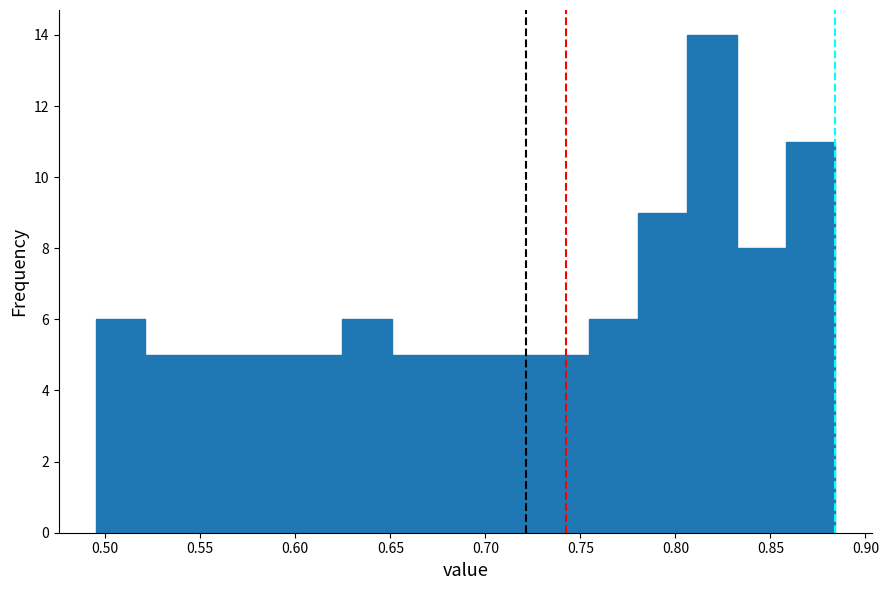

Reading left to right, list every bar in this chart as the range it spans on the x-axis followed by its height. Neither the bar edges nor the heights are printed on the chart, so give them approximately, as read against the axes.

0.495 to 0.520: 6
0.520 to 0.545: 5
0.545 to 0.575: 5
0.575 to 0.600: 5
0.600 to 0.625: 5
0.625 to 0.650: 6
0.650 to 0.675: 5
0.675 to 0.705: 5
0.705 to 0.730: 5
0.730 to 0.755: 5
0.755 to 0.780: 6
0.780 to 0.805: 9
0.805 to 0.830: 14
0.830 to 0.860: 8
0.860 to 0.885: 11